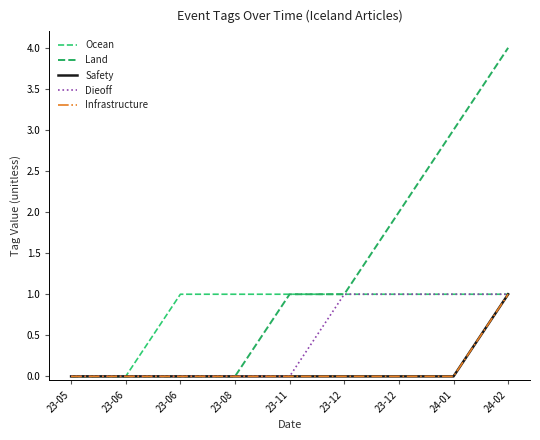

Rank the series at 23-12 from lowest to highest value.

Safety, Infrastructure, Ocean, Land, Dieoff